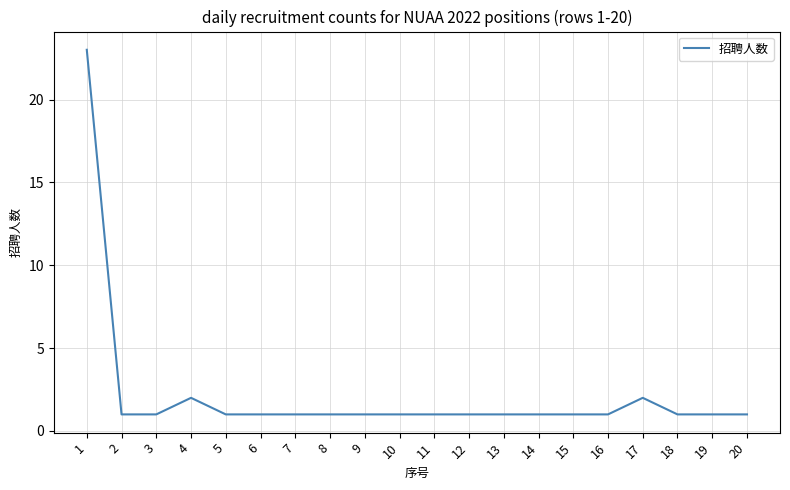

True or false: the data shows 1 at 9.

True